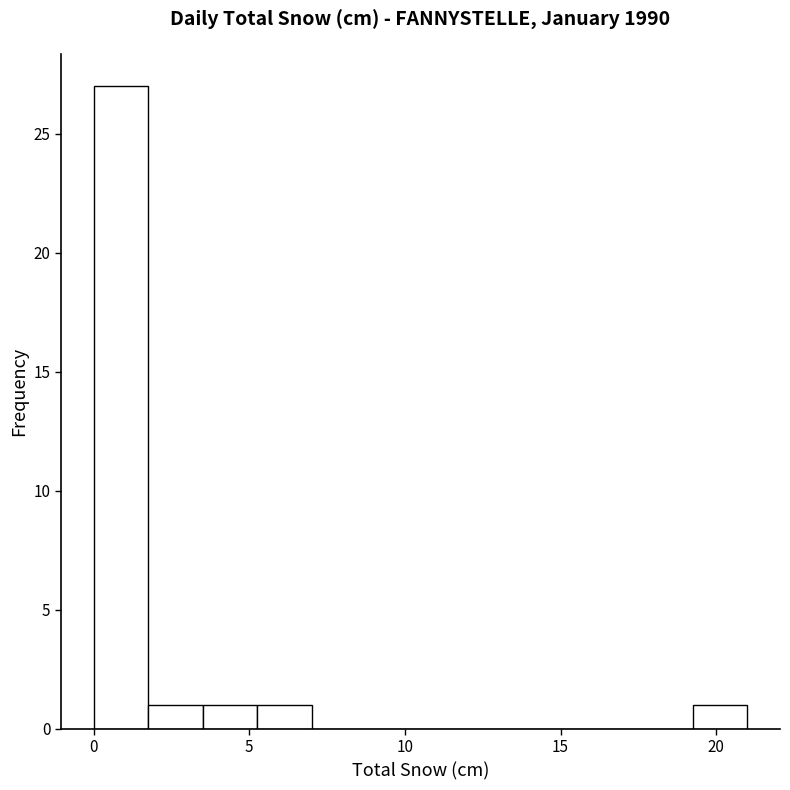

Around what value on the x-axis is the tallest bar? Give the approximate position of its centre, as read against the axis.

1.0